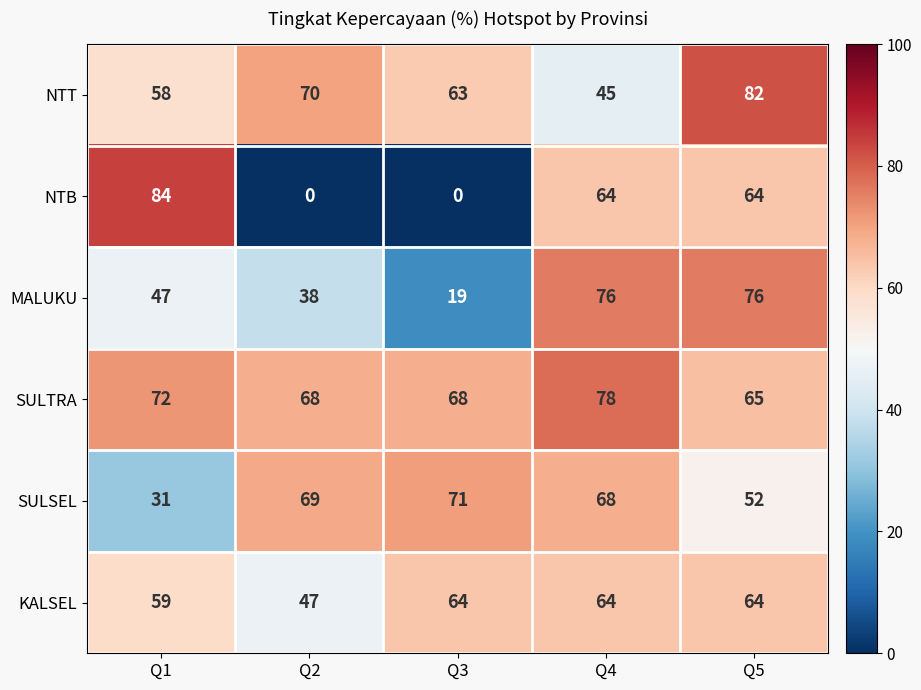

What is the sum of all NTB values?

212